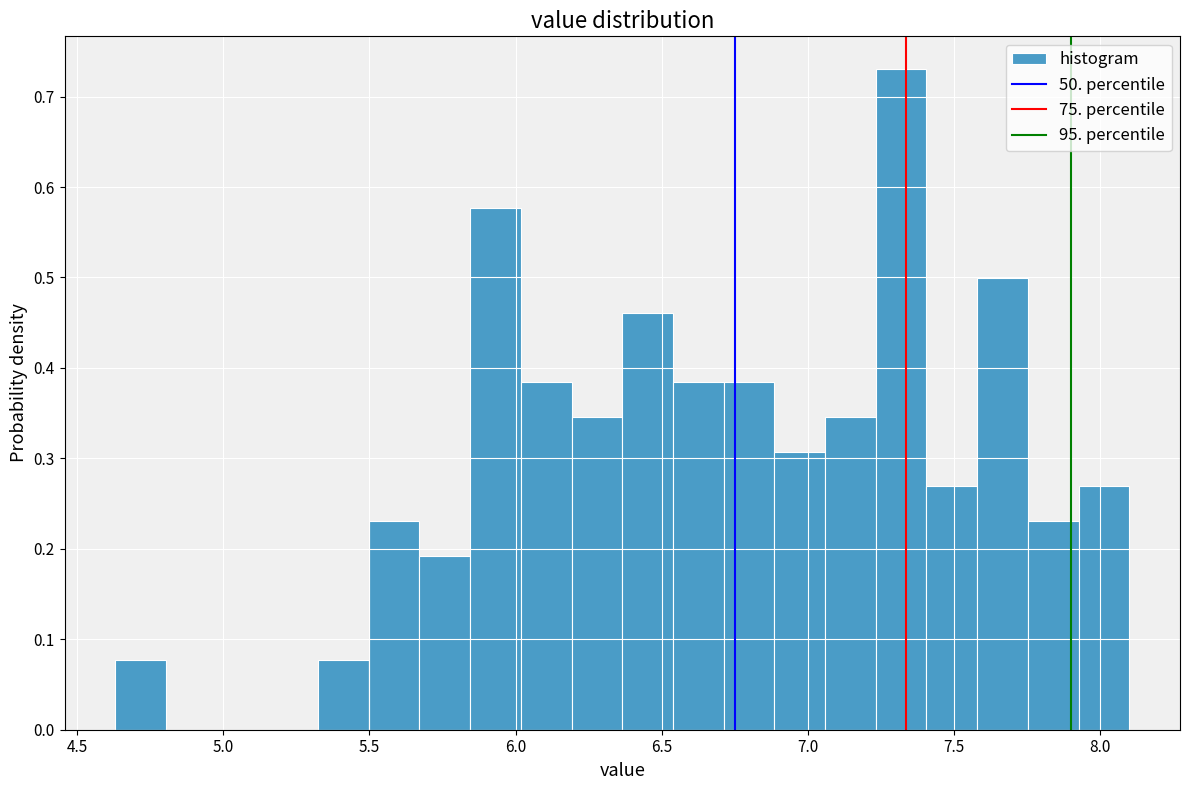

Read against the x-axis, roughly where is the centre of the tallest bar?

7.30